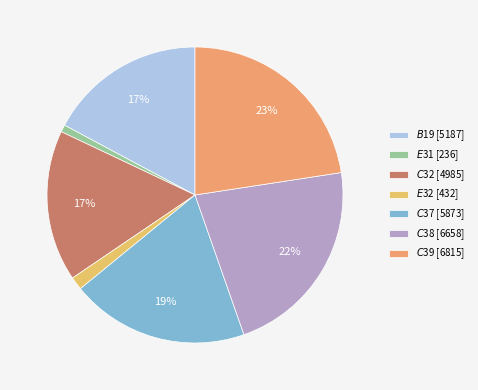

To the nearest percent, what percentage of the pie is $E$31?

1%